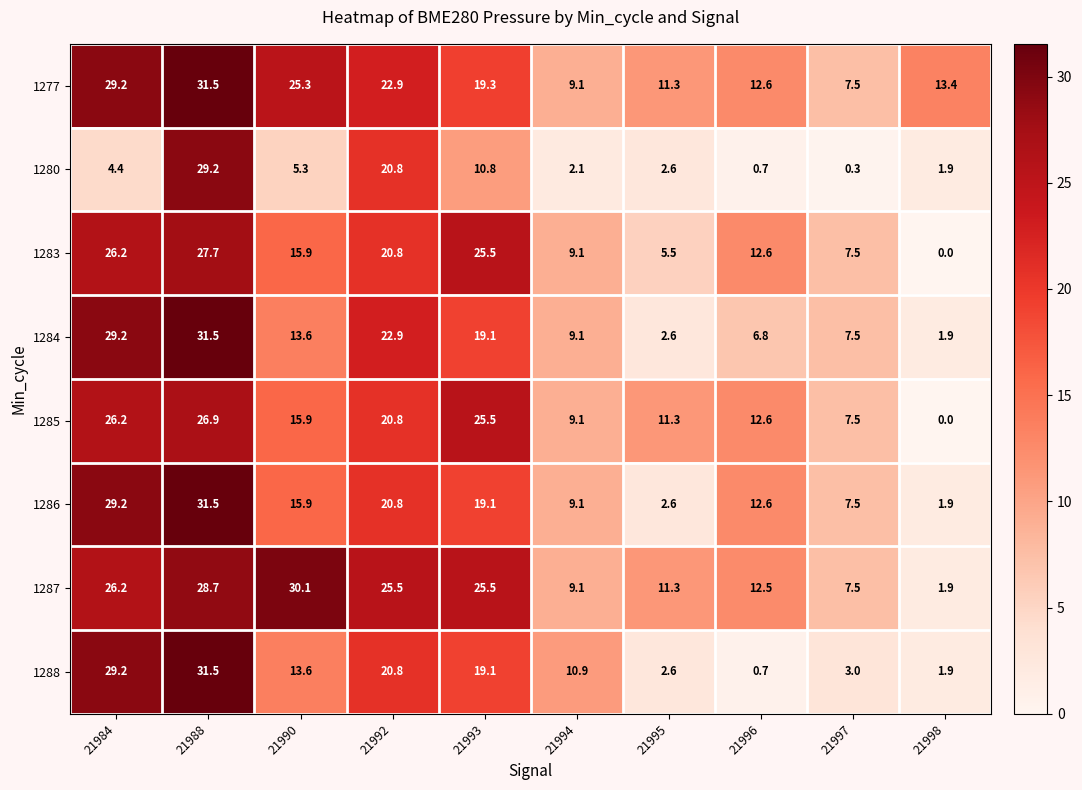

Rank the categories by 1277 value from lowest to highest.

21997, 21994, 21995, 21996, 21998, 21993, 21992, 21990, 21984, 21988